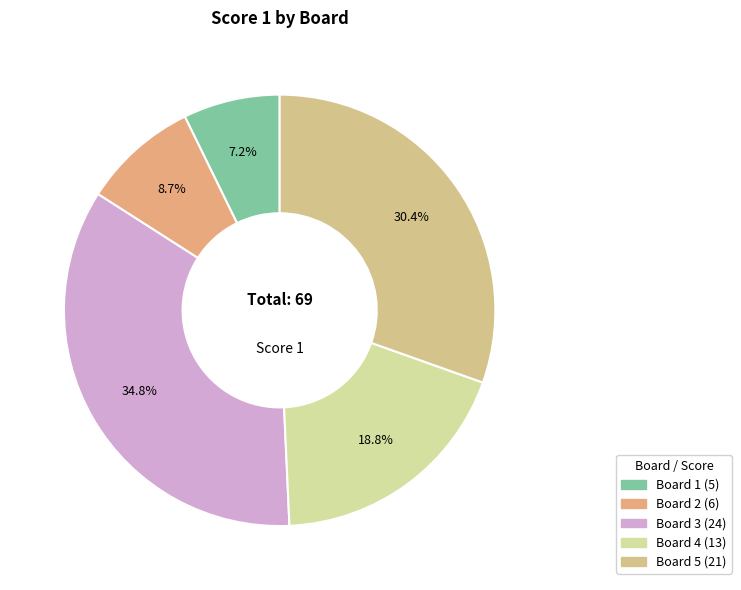

Is there a majority slice in this chart?

No